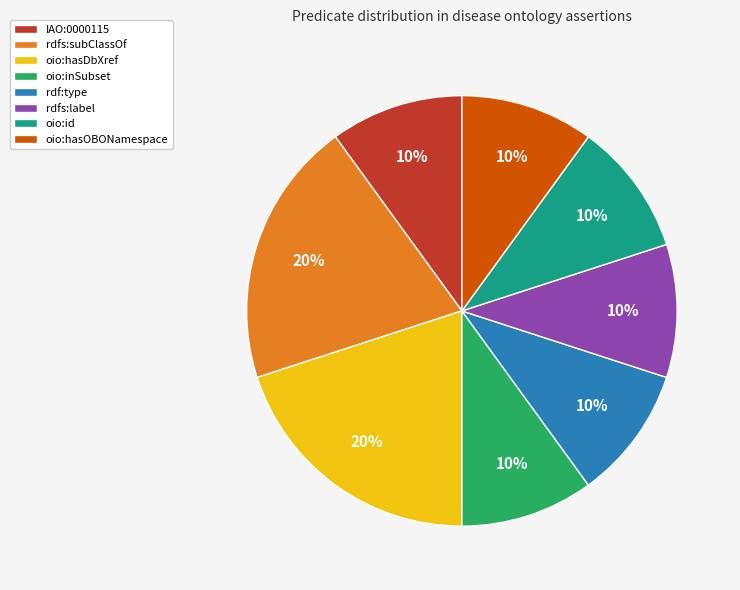

The oio:hasOBONamespace slice represents 1% of the pie. True or false?

False